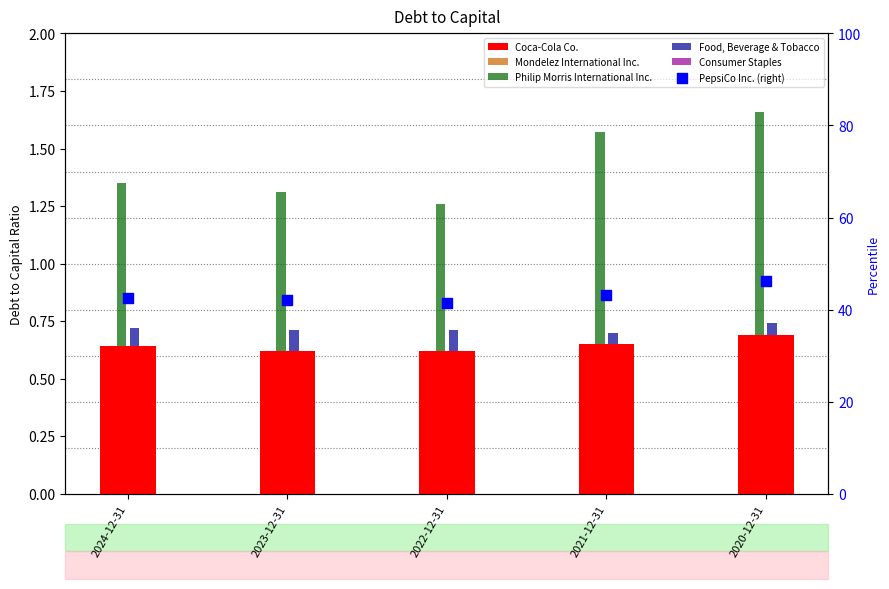

At how many categories does at least one series exceed 11?

5